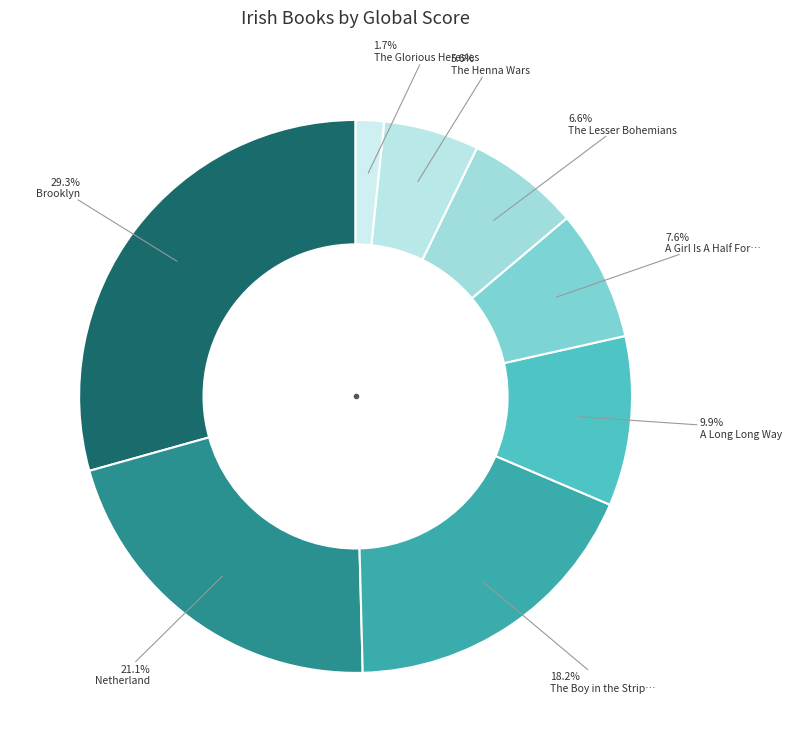

To the nearest percent, what is the difference between the largest and smallest slice percentages?

28%